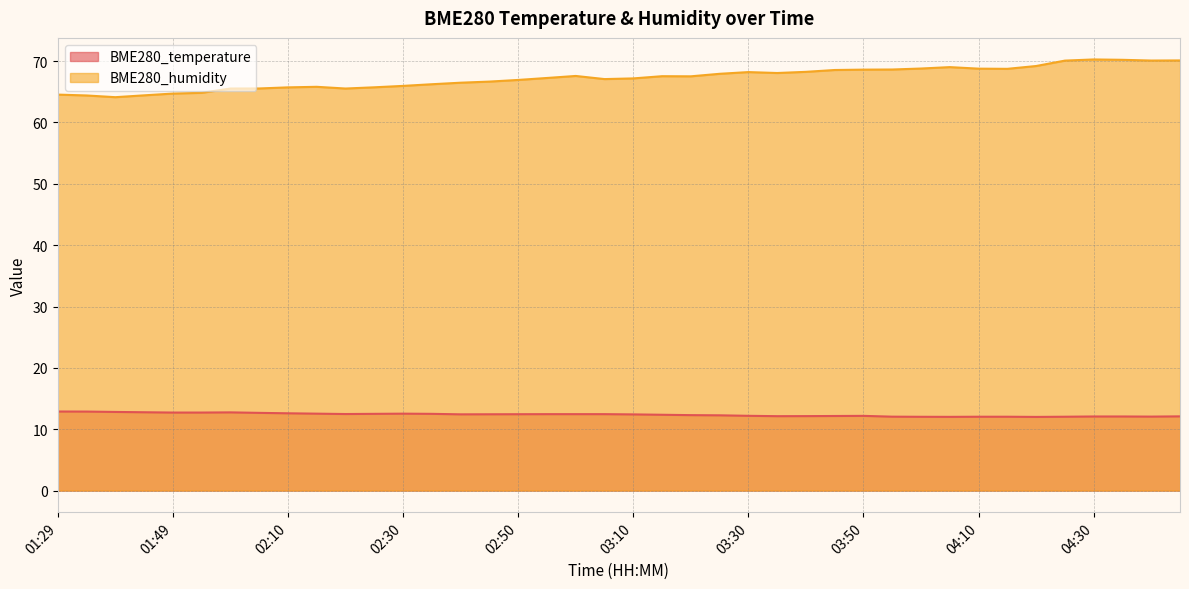

True or false: BME280_humidity has more than 1 points higher than both neighbors.

True